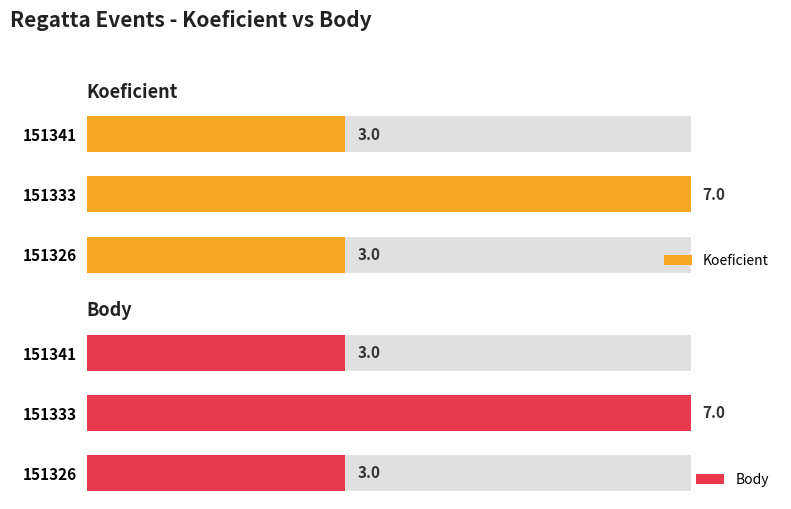

What is the average value of the Koeficient series?

4